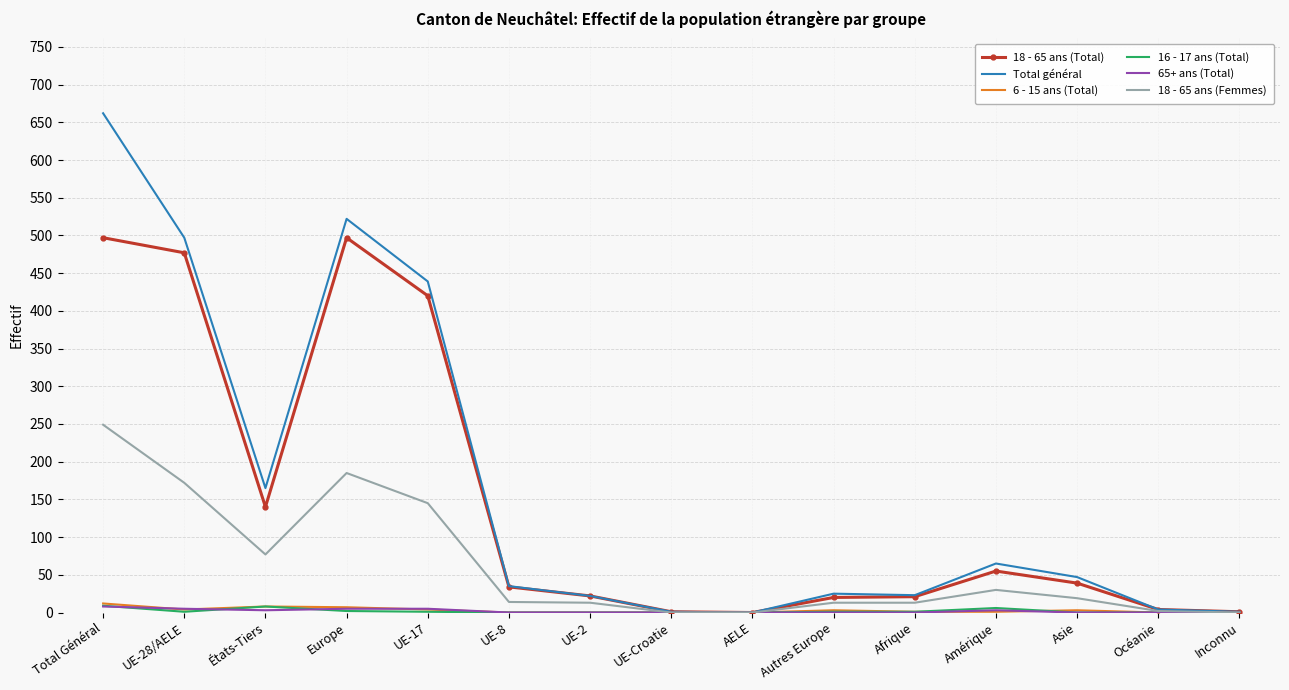

What are all the series names shown in the legend?

18 - 65 ans (Total), Total général, 6 - 15 ans (Total), 16 - 17 ans (Total), 65+ ans (Total), 18 - 65 ans (Femmes)